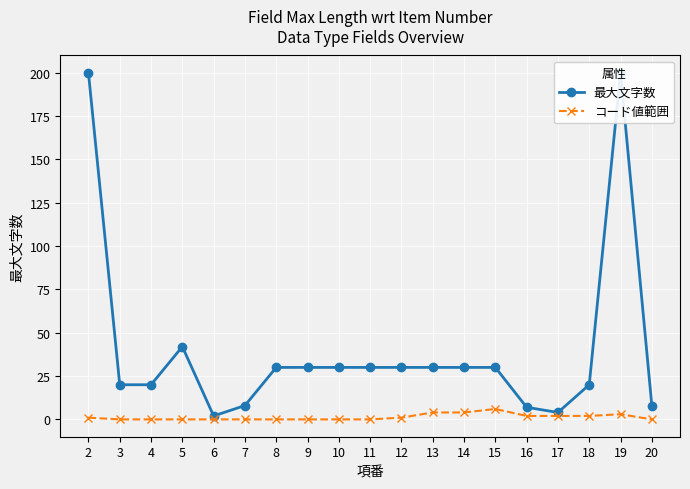

Is it true that コード値範囲 equals 3 at 4?

False